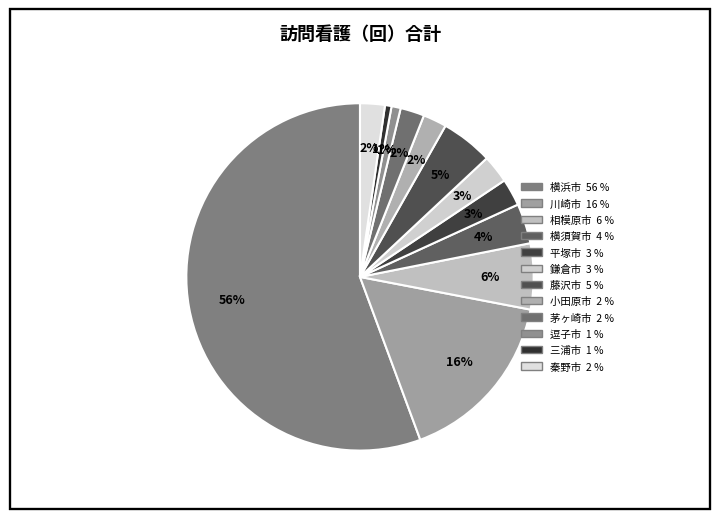

To the nearest percent, what is the average slice percentage?

8%